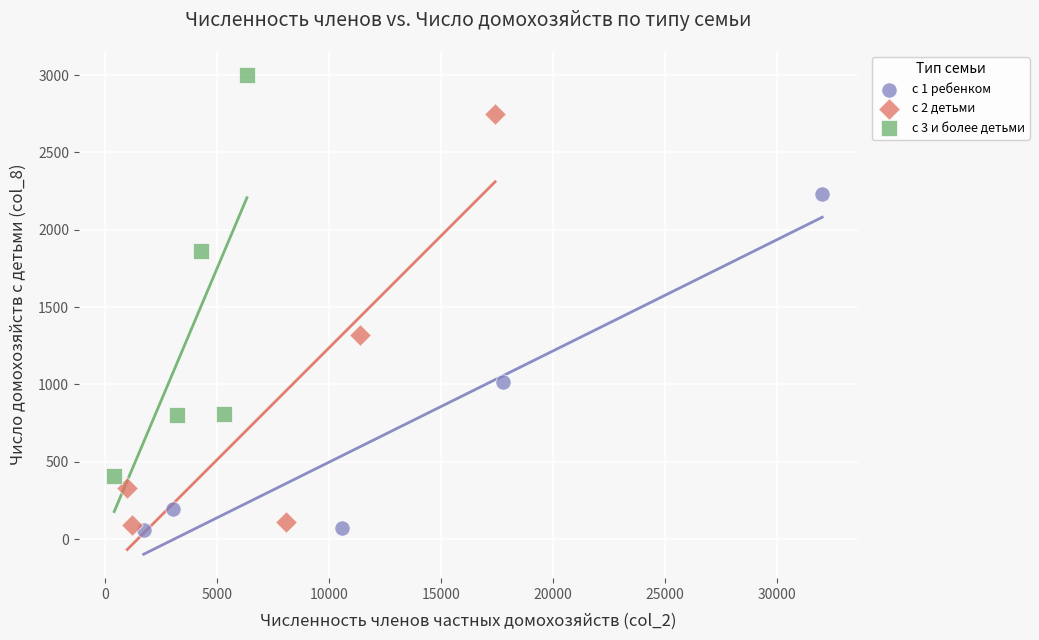

Which series contains the highest Y value?

с 3 и более детьми